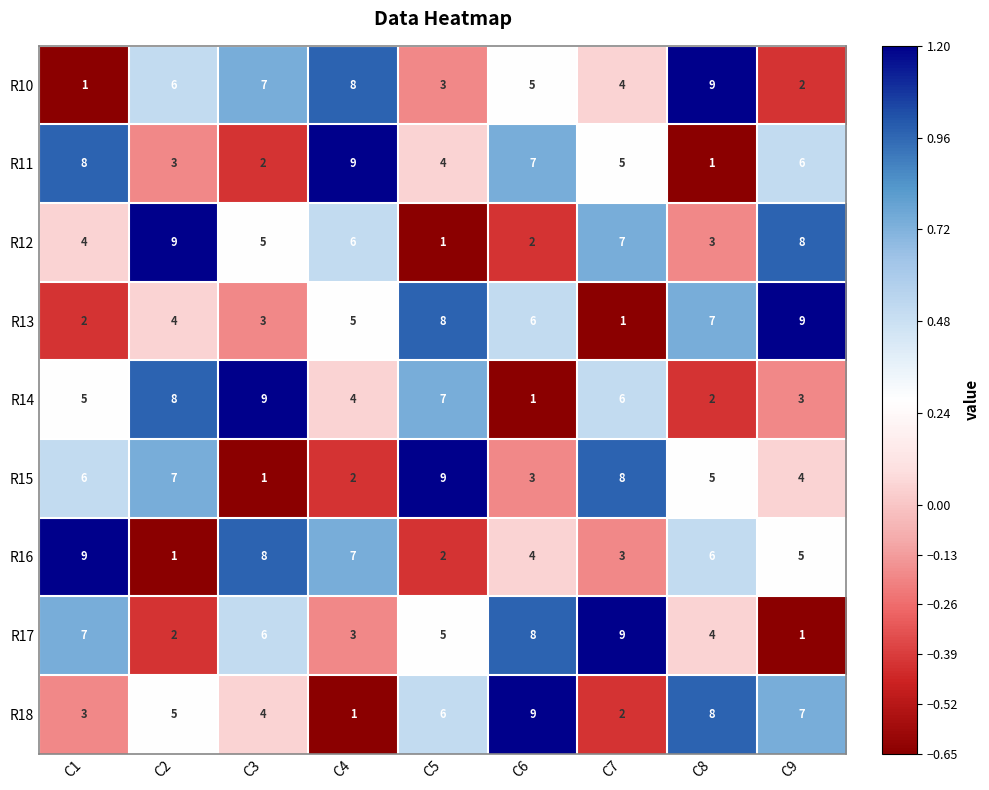

At how many categories does at least one series exceed 1?

9